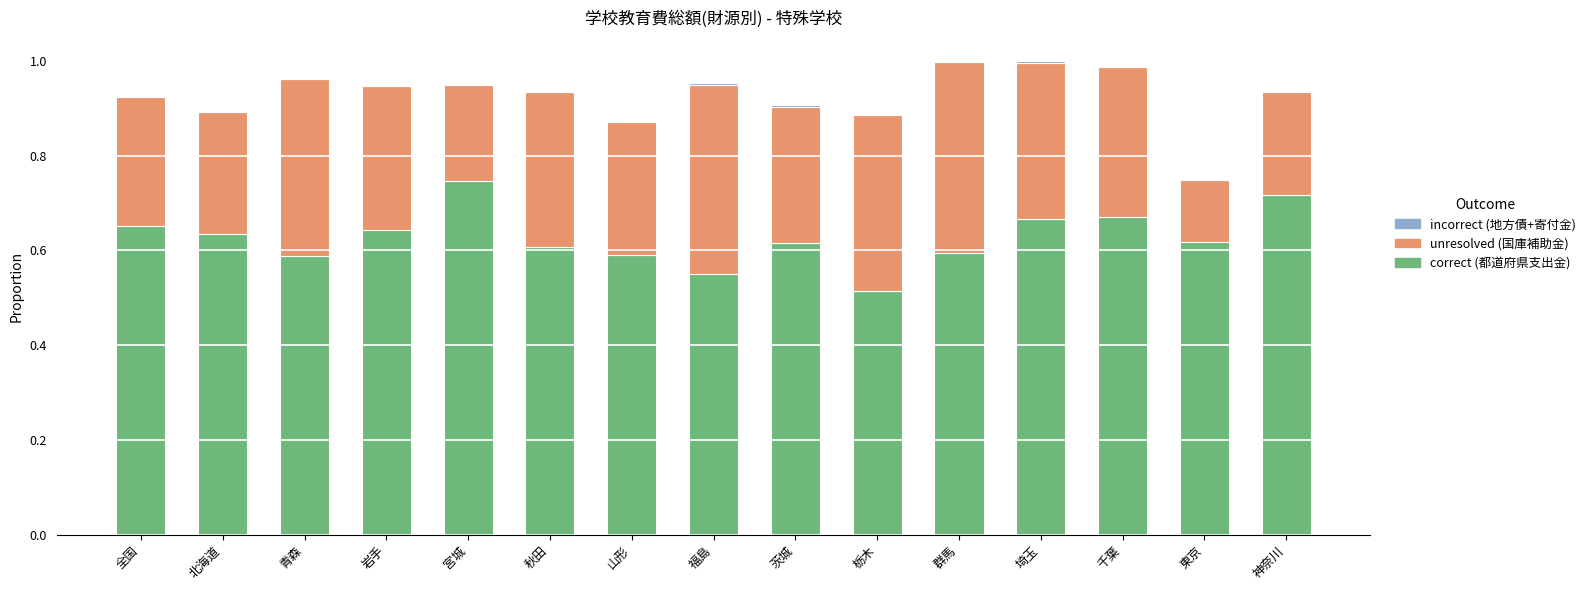

Count the number of data series in this chart.

3